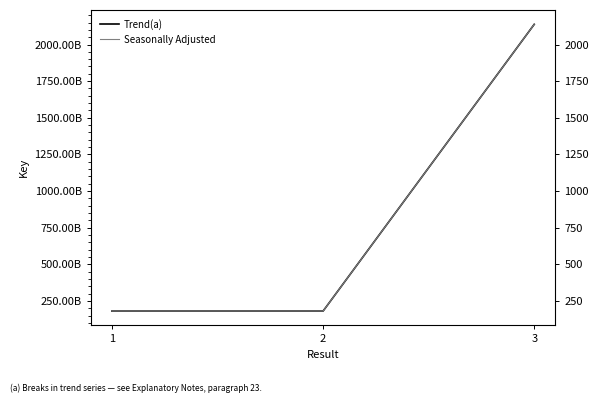

Reading left to right, list all the values displayed in this chart.

Trend(a): 180678018	180680099	2137762240
Seasonally Adjusted: 180678018	180680099	2137762240